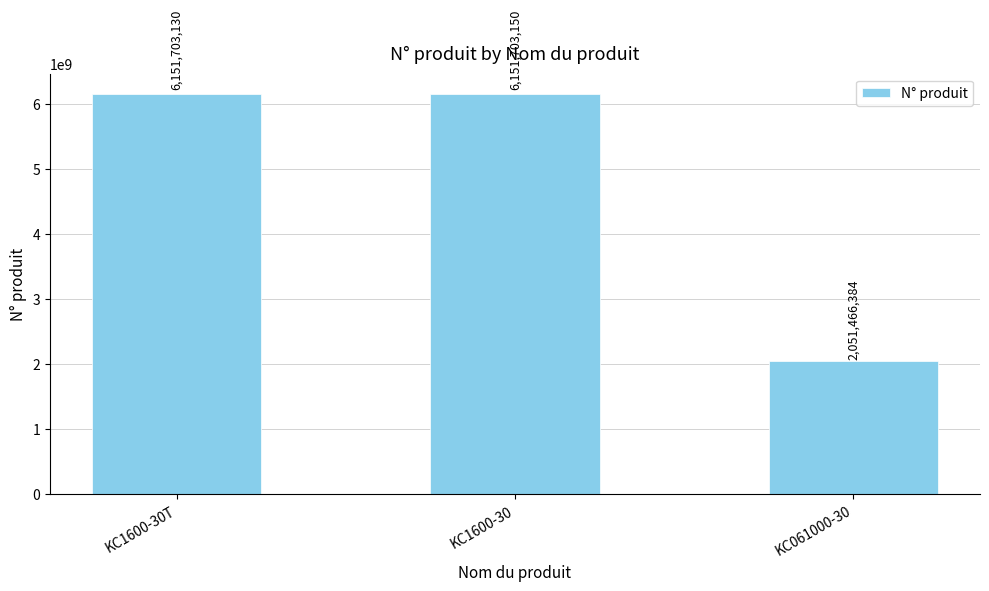

Reading left to right, extract all data points from this chart.

6151703130	6151703150	2051466384